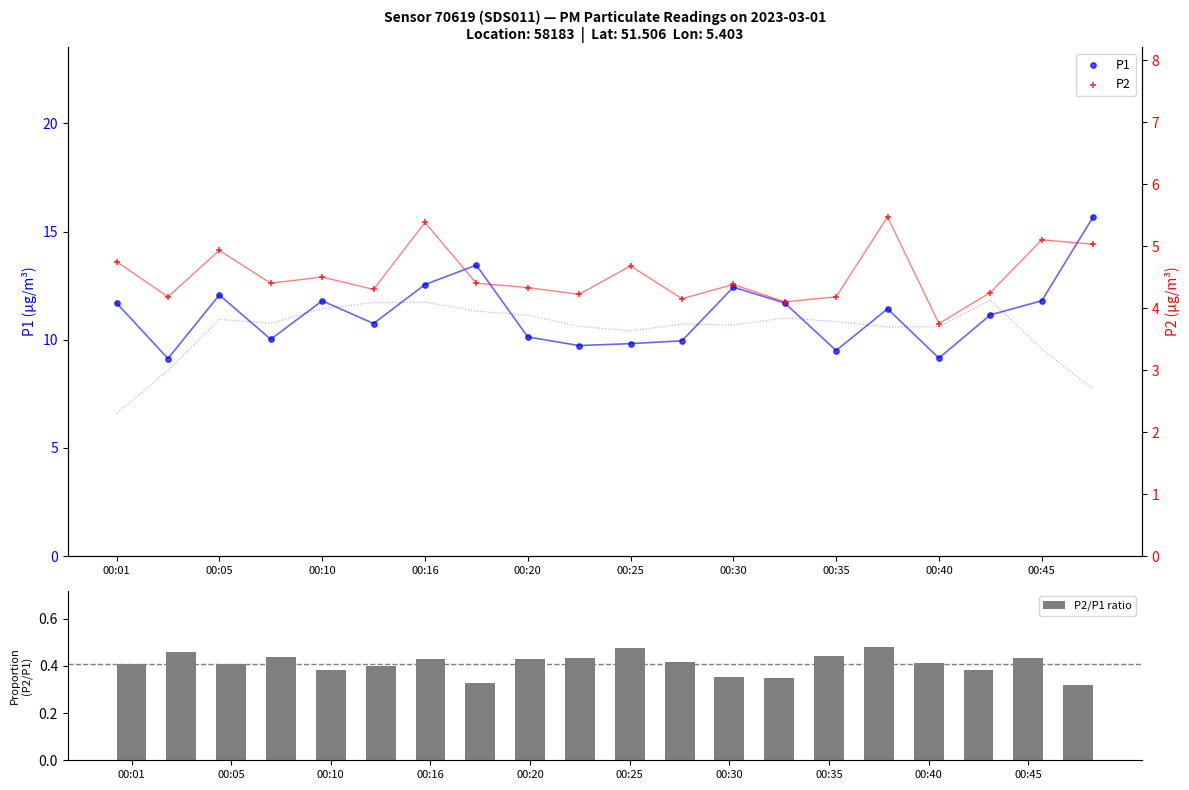

Which series reaches the minimum Y coordinate?

P2/P1 ratio